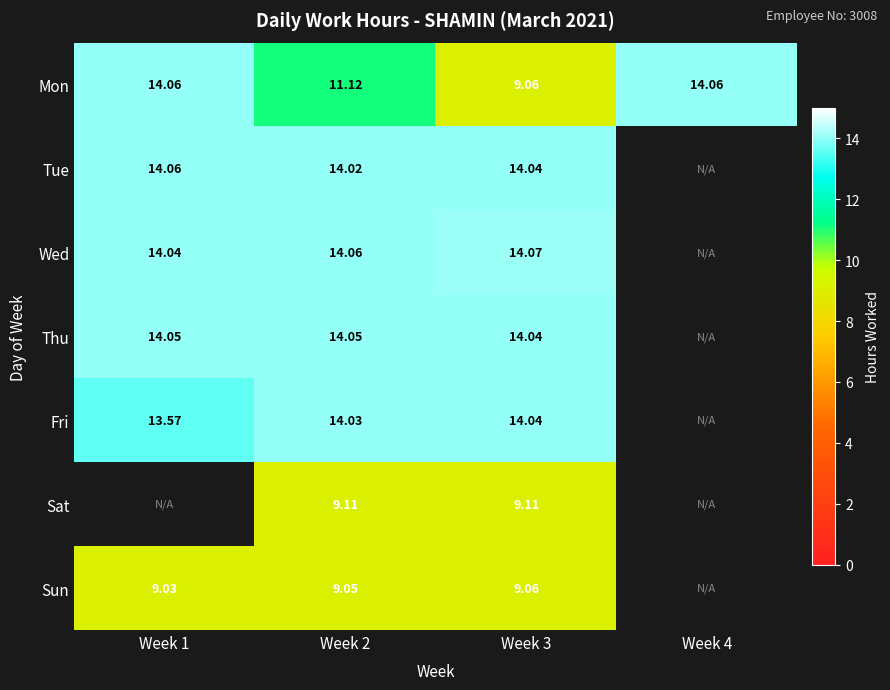

What value does the Sun series have at Week 1?

9.0